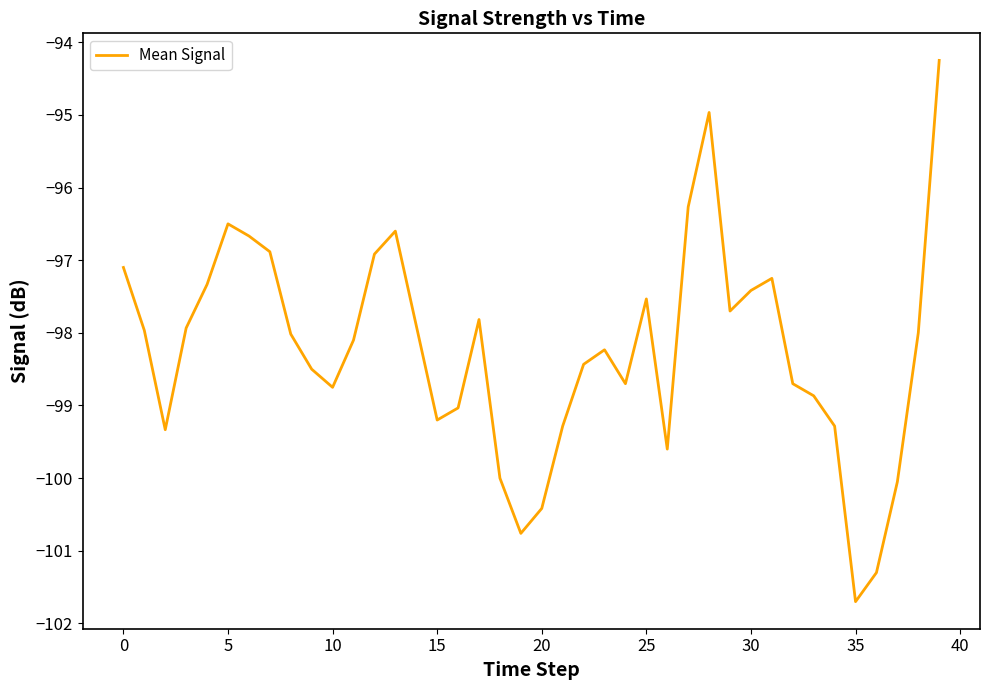

Is this an area chart (filled region under the line)?

No